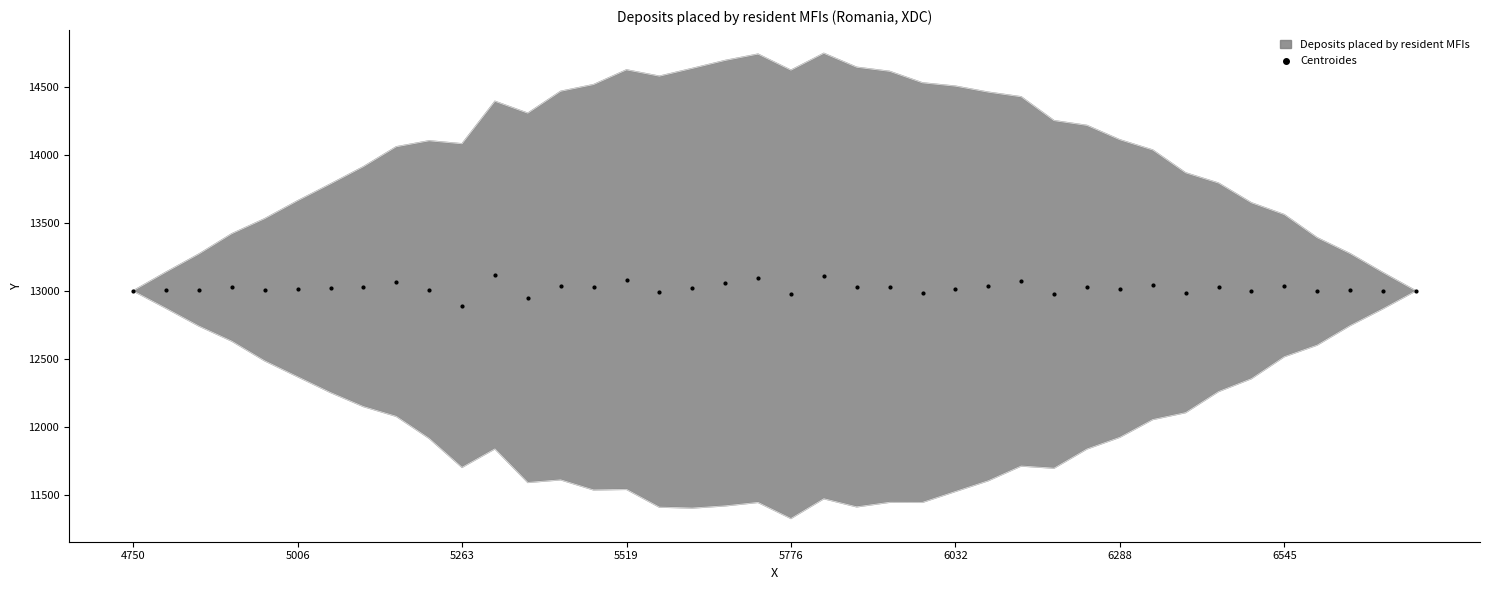

What is the range of Y values (max minus min)?

224.4